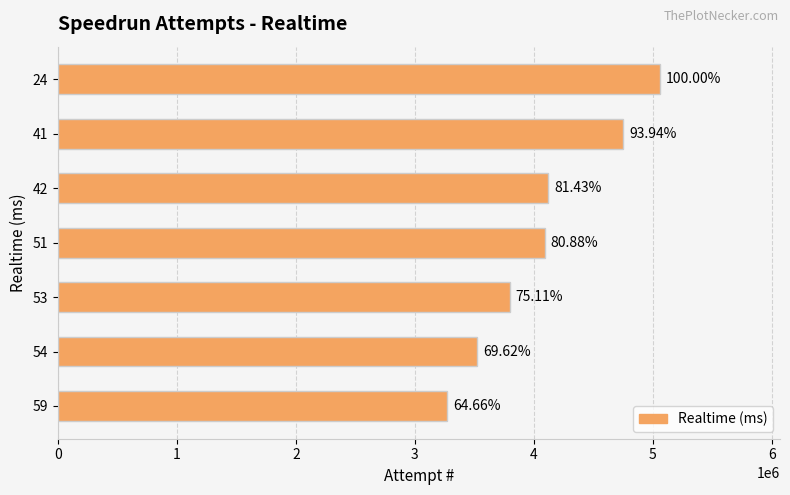

How many bars are there in total?

7